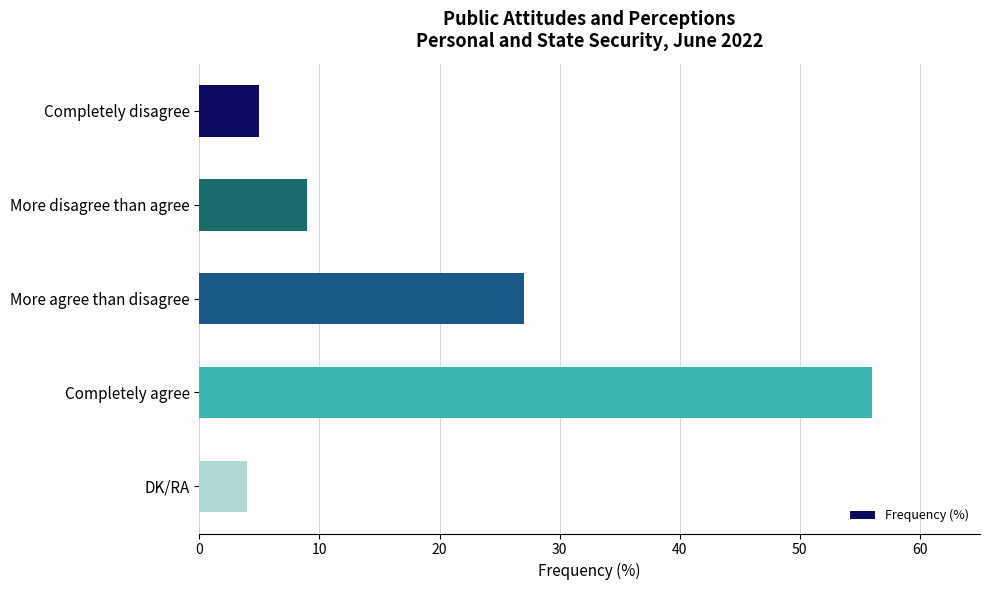

Rank the categories by value from highest to lowest.

Completely agree, More agree than disagree, More disagree than agree, Completely disagree, DK/RA